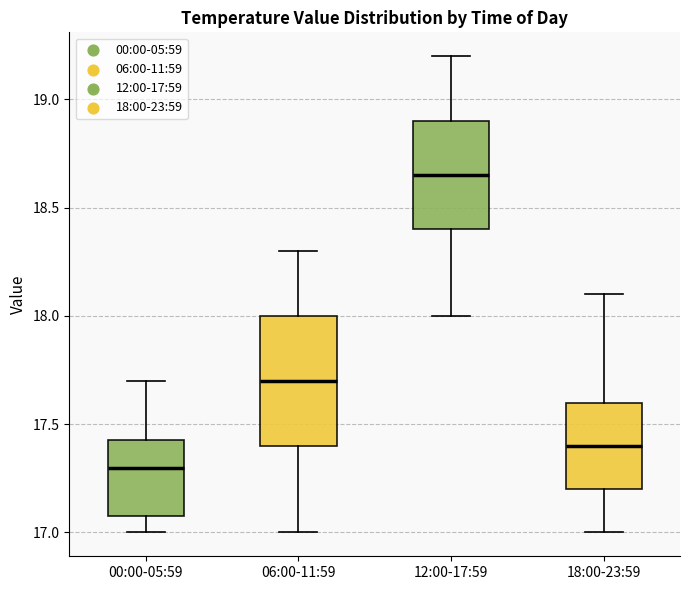

Reading left to right, transcribe this box plot: for each box, give where its median line is, the range the box spans, and where its two whiskers end, as read against the y-axis. The values are not printed on the chart, so give them approximately, as read against the axis.

00:00-05:59: median 17.30, box 17.10 to 17.45, whiskers 17.00 to 17.70
06:00-11:59: median 17.70, box 17.40 to 18.00, whiskers 17.00 to 18.30
12:00-17:59: median 18.65, box 18.40 to 18.90, whiskers 18.00 to 19.20
18:00-23:59: median 17.40, box 17.20 to 17.60, whiskers 17.00 to 18.10